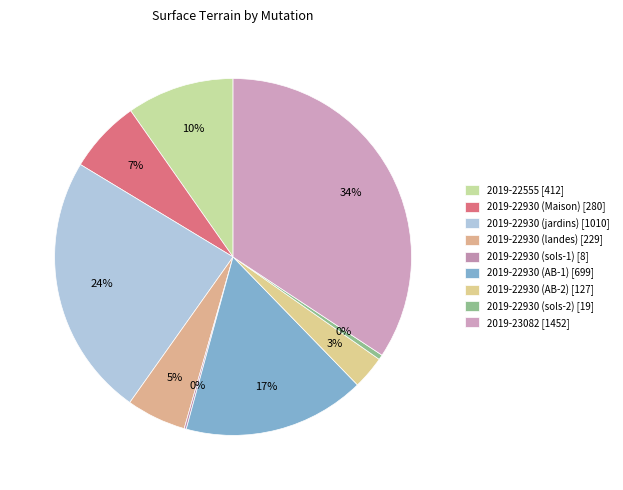

Combined, do 2019-22930 (AB-1) and 2019-22930 (jardins) account for over 50%?

No